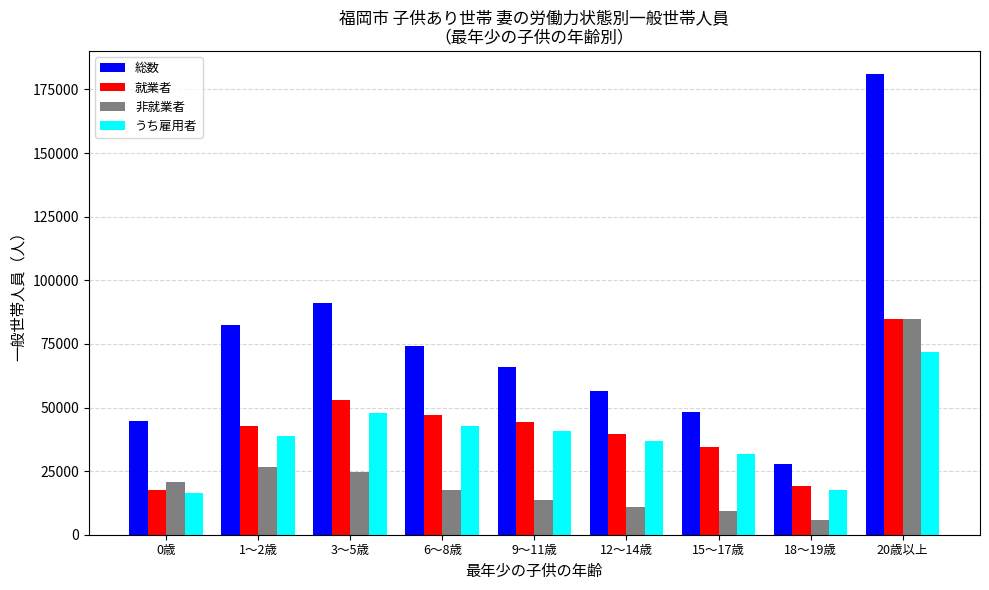

How many values in the 就業者 series are below 42640?

4